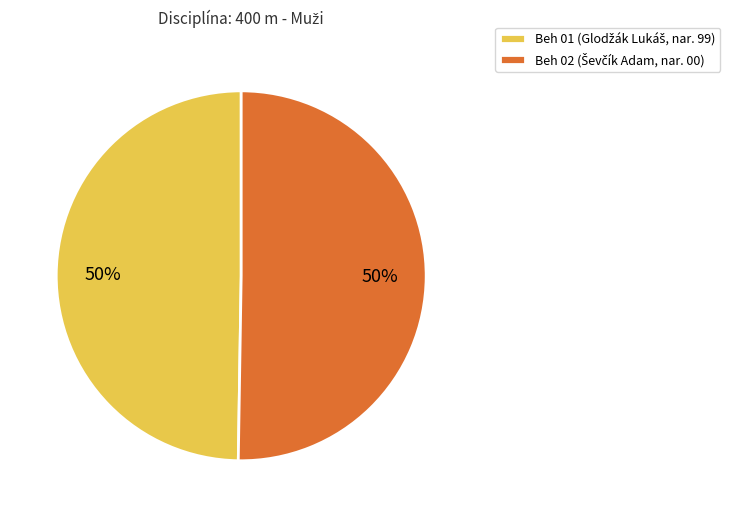

To the nearest percent, what portion does Beh 01 represent?

50%